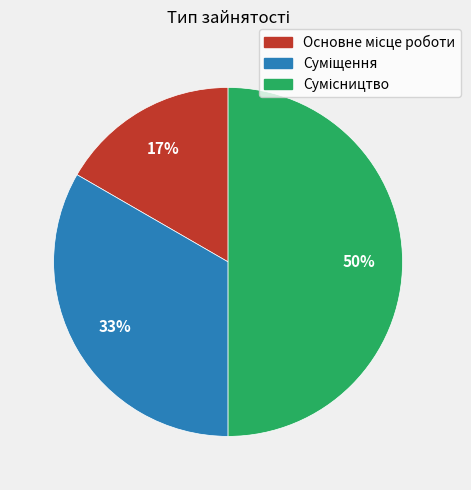

To the nearest percent, what is the difference between the largest and smallest slice percentages?

33%